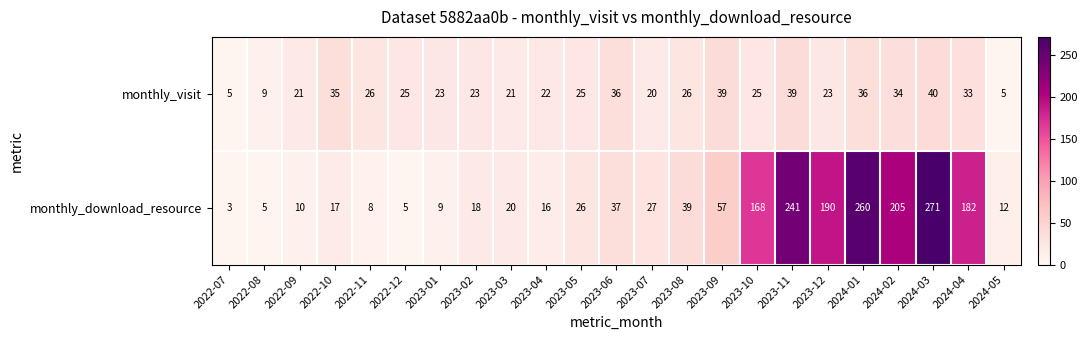

The value of monthly_download_resource at 2022-08 is 1. True or false?

False